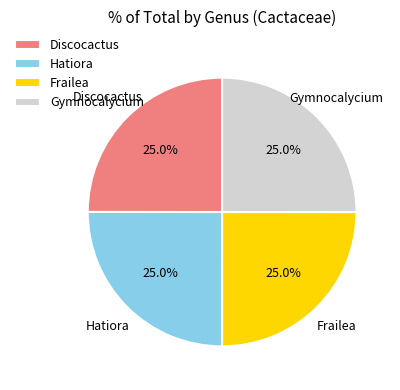

The Discocactus slice represents 15% of the pie. True or false?

False